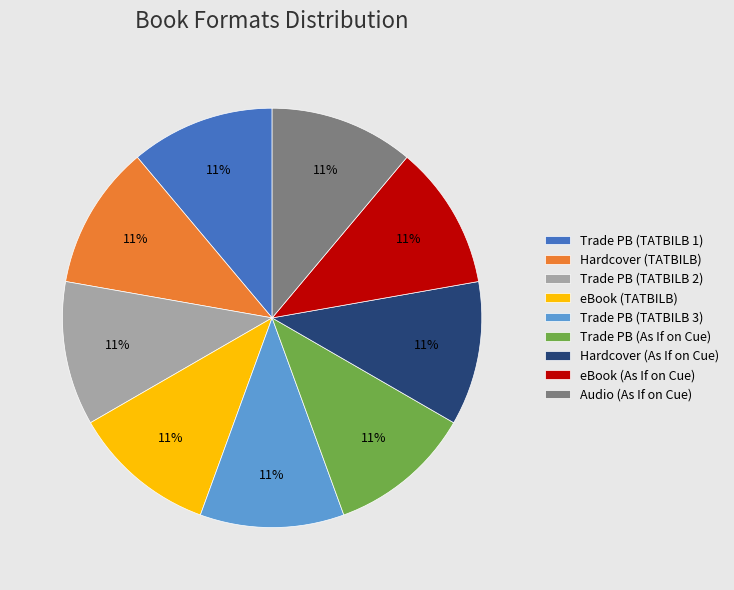

Combined, do eBook (TATBILB) and eBook (As If on Cue) account for over 50%?

No